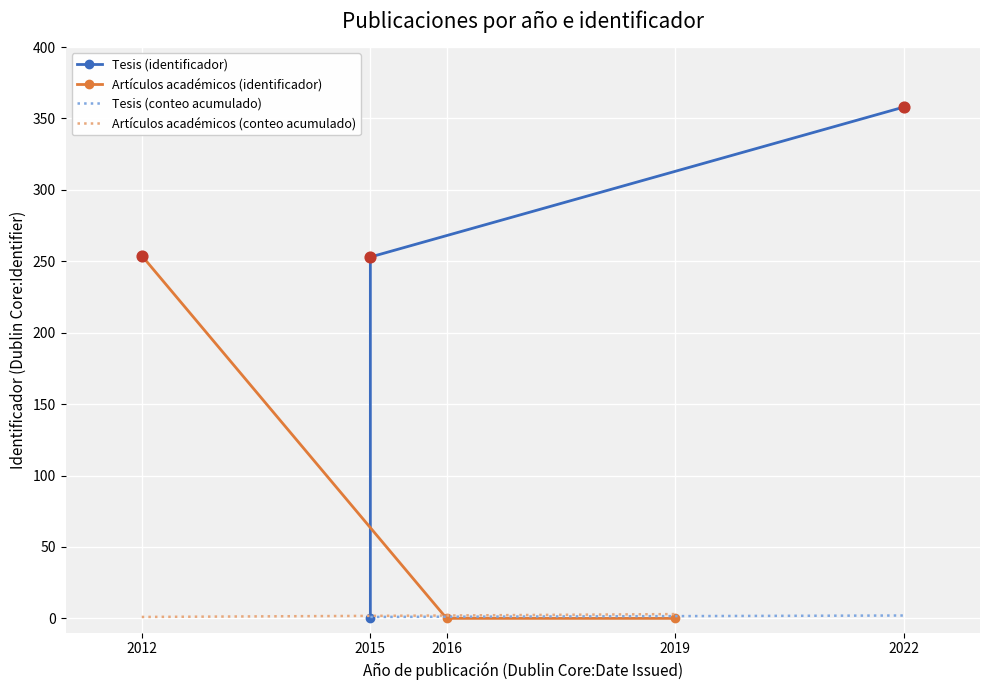

At which label does Artículos académicos (identificador) reach its peak?

2012